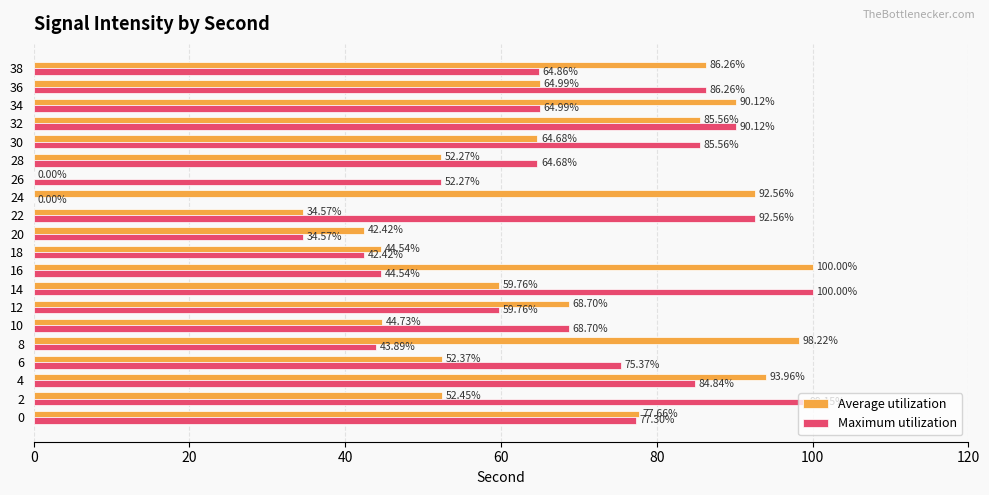

Between 34 and 38, which series saw the biggest shift?

Average utilization